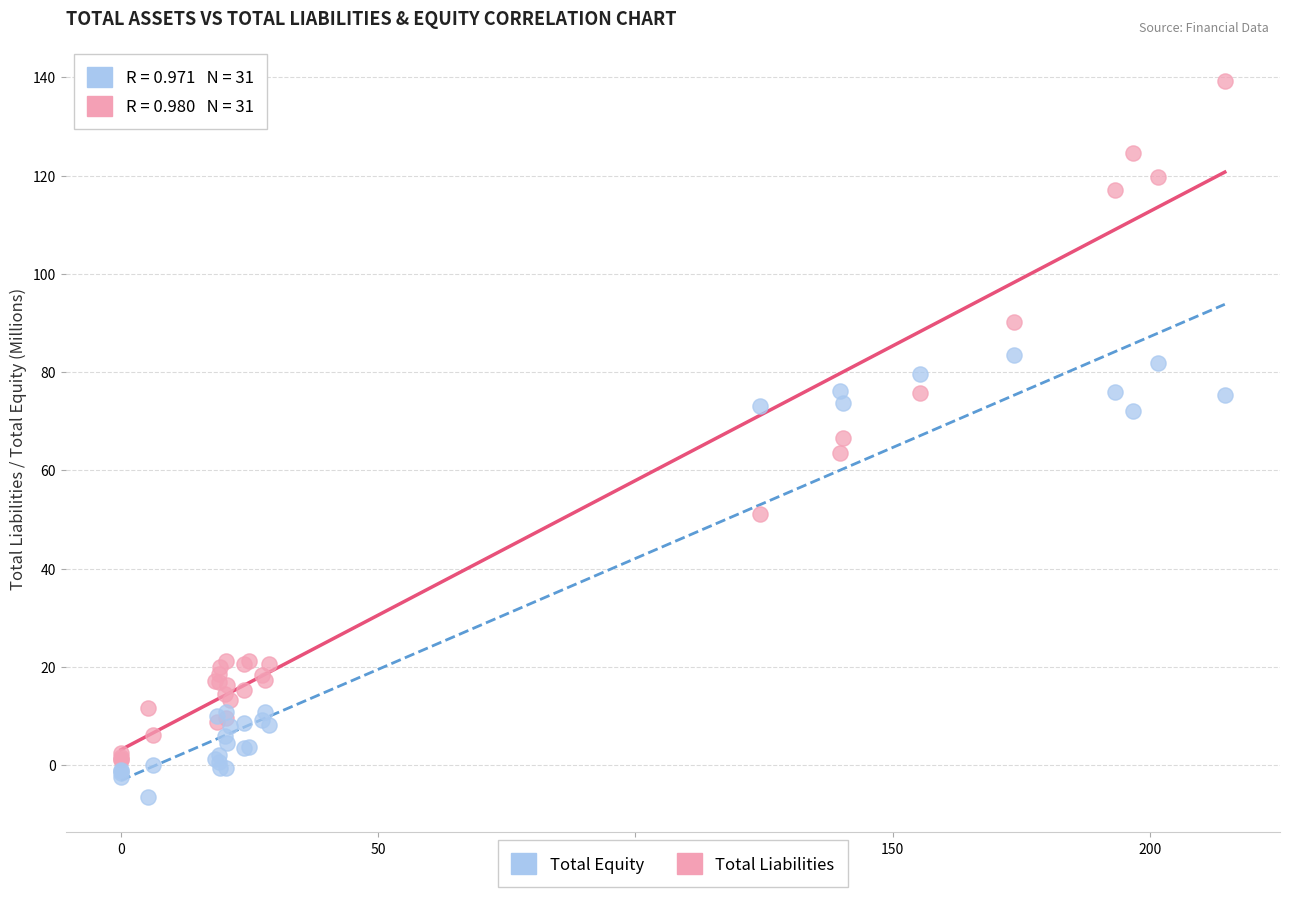

What is the X range (max minus min) for the scatter plot?

214.4